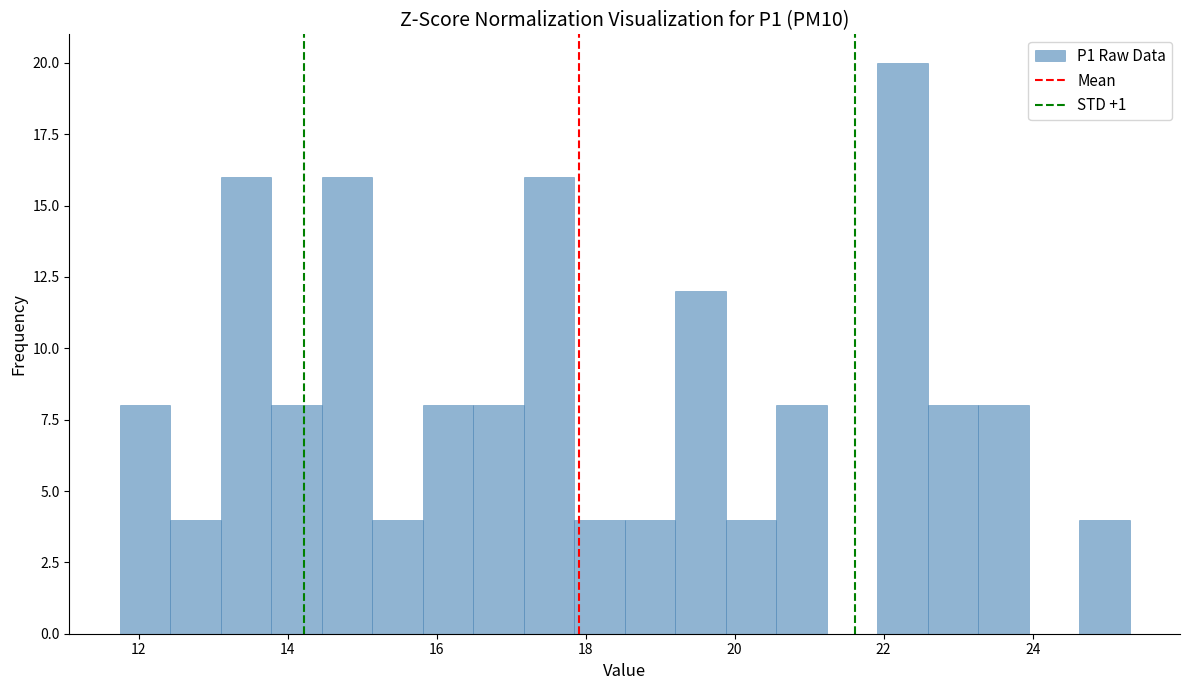

Read against the x-axis, roughly where is the centre of the tallest bar?

22.2